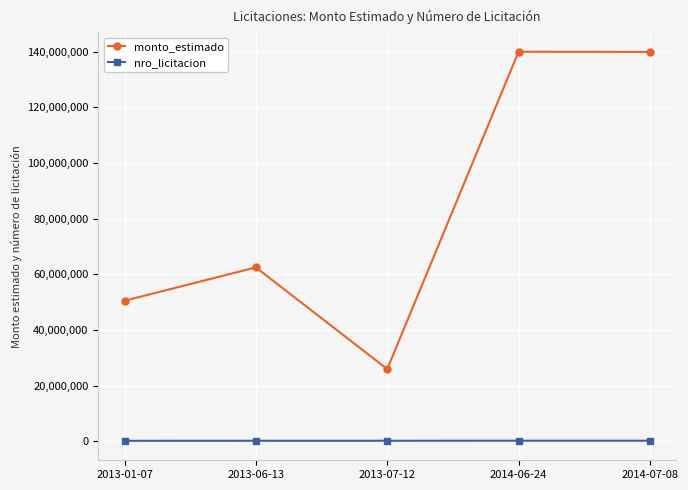

What is the difference between the second highest and minimum values in the monto_estimado series?

113920000